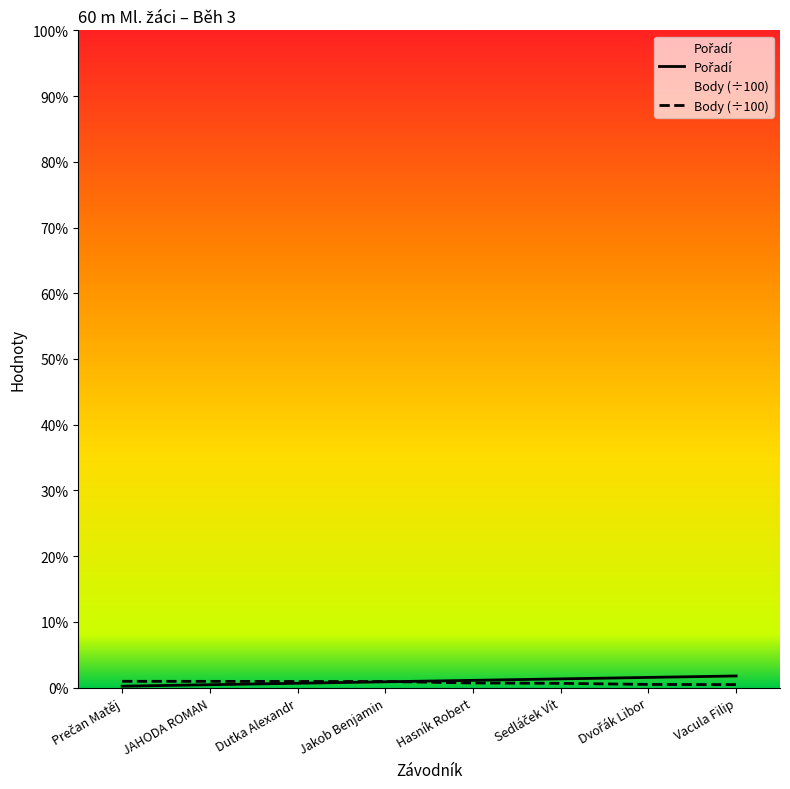

Where is Body (÷100) nearest to the value 3?

Sedláček Vít